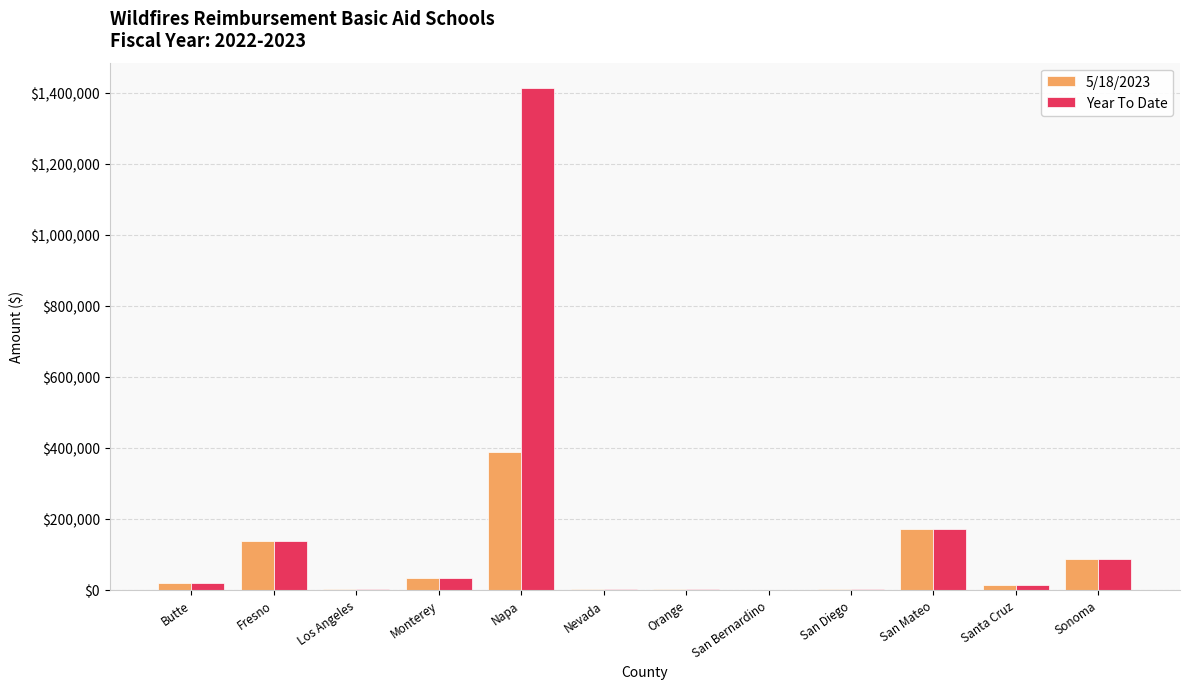

How many categories are shown in the chart?

12